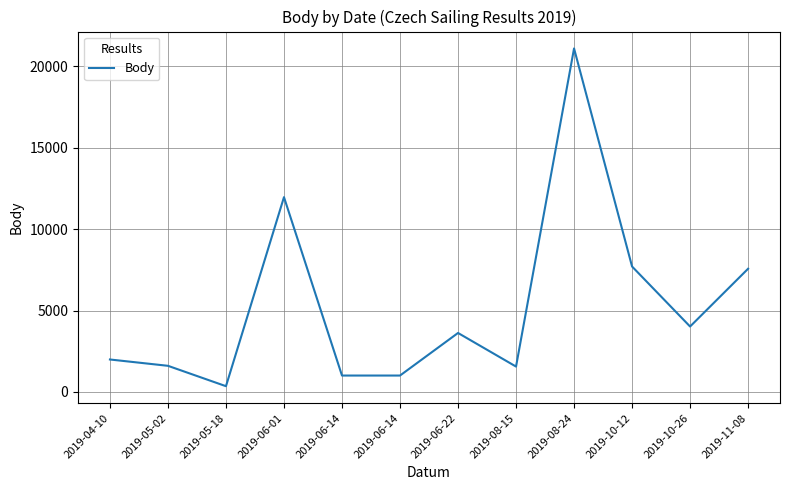

How many lines are shown in the chart?

1